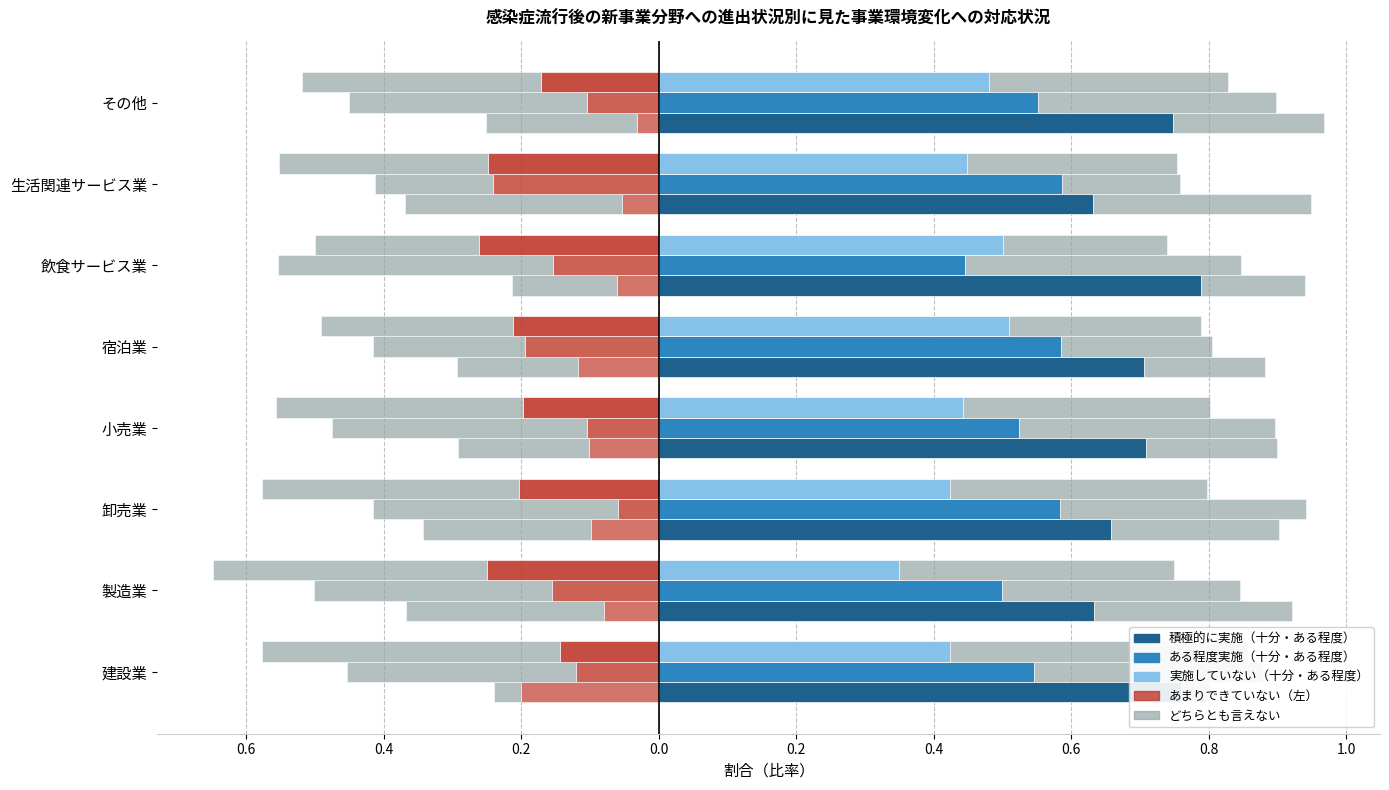

Between 生活関連サービス業 and 小売業, which is larger?

生活関連サービス業